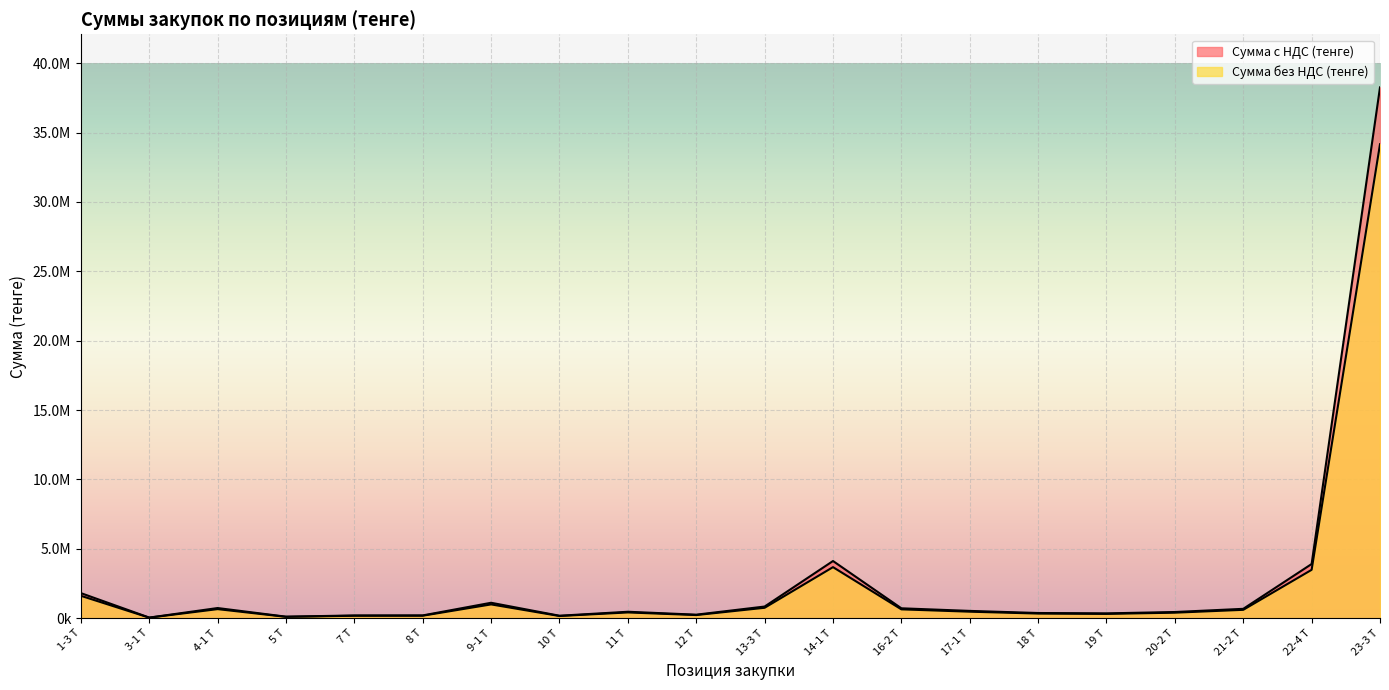

What is the minimum value for Сумма с НДС (тенге)?

39615.4